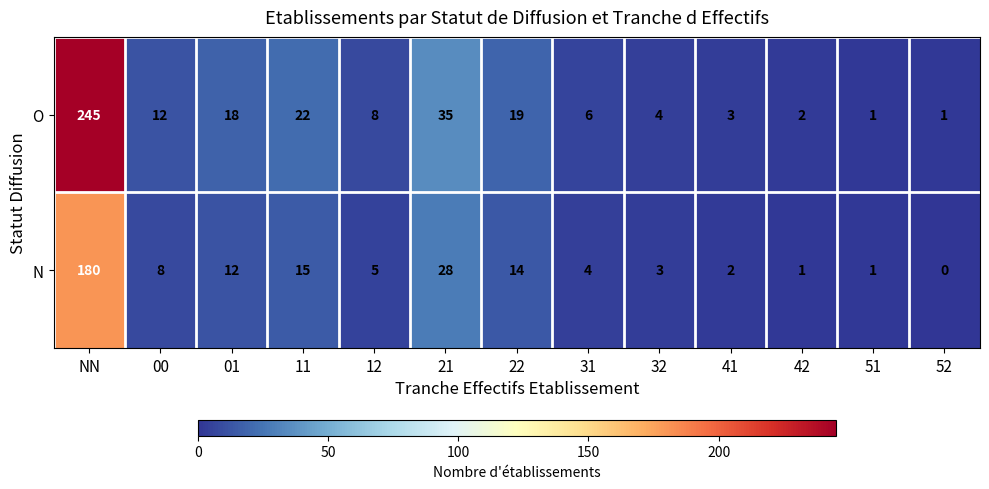

List the series in order of their peak value, highest first.

O, N